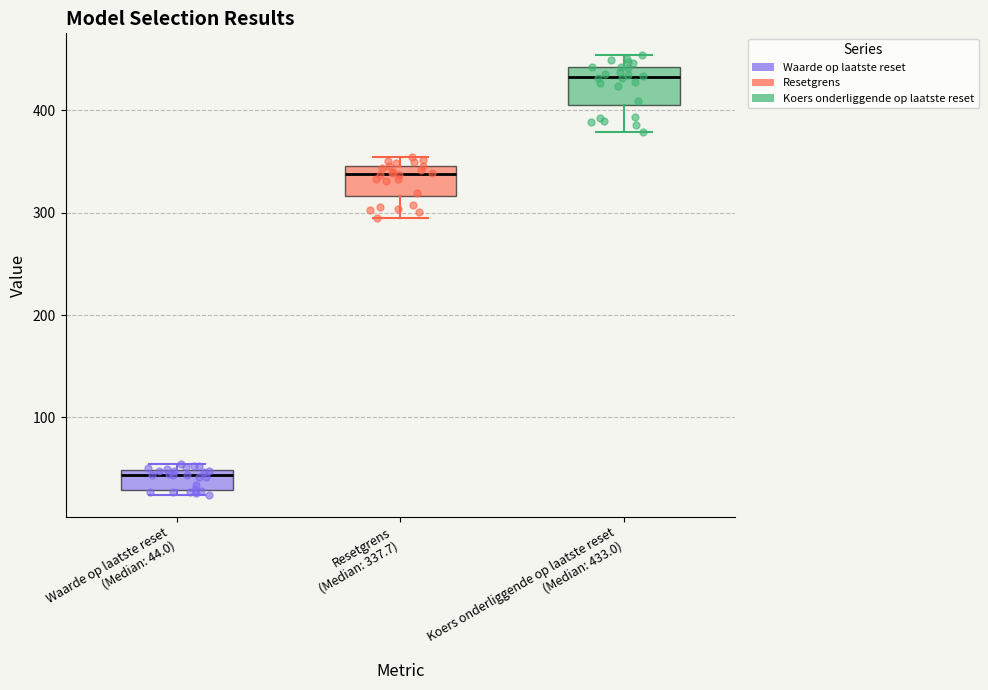

Reading left to right, transcribe this box plot: for each box, give where its median line is, the range the box spans, and where its two whiskers end, as read against the y-axis. The values are not printed on the chart, so give them approximately, as read against the axis.

Waarde op laatste reset (Median: 44.0): median 40, box 30 to 50, whiskers 20 to 50 (just above the box's upper edge)
Resetgrens (Median: 337.7): median 340, box 320 to 350, whiskers 300 to 350 (just above the box's upper edge)
Koers onderliggende op laatste reset (Median: 433.0): median 430, box 410 to 440, whiskers 380 to 450